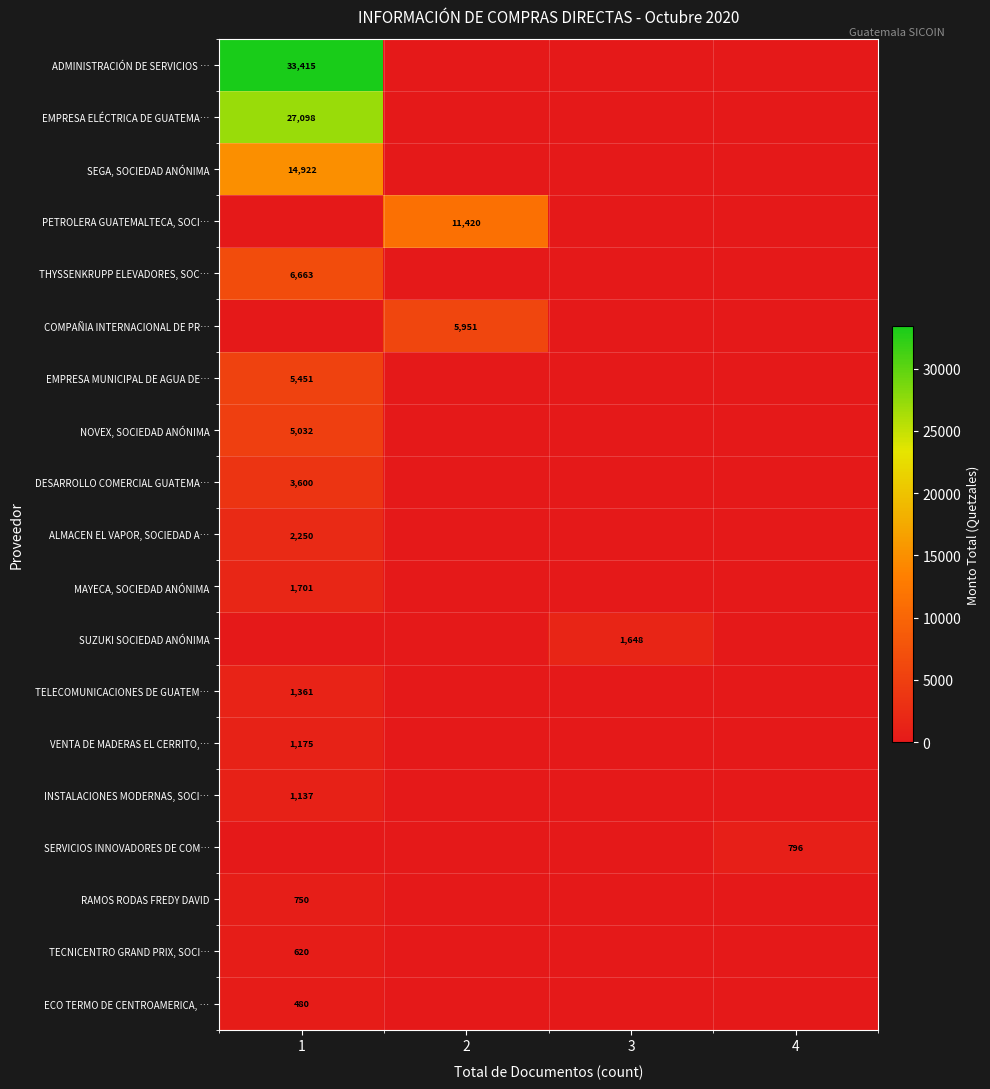

The value of VENTA DE MADERAS EL CERRITO,… at 1 is 1175. True or false?

True